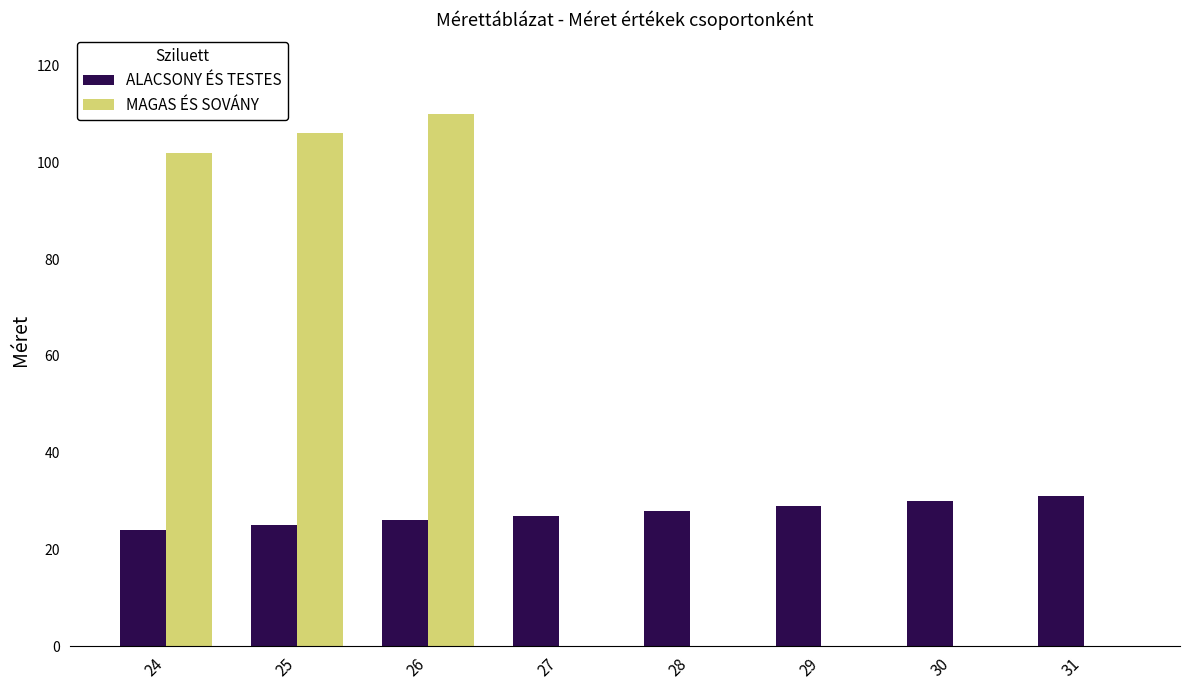

At which category is the sum across all series the highest?

26